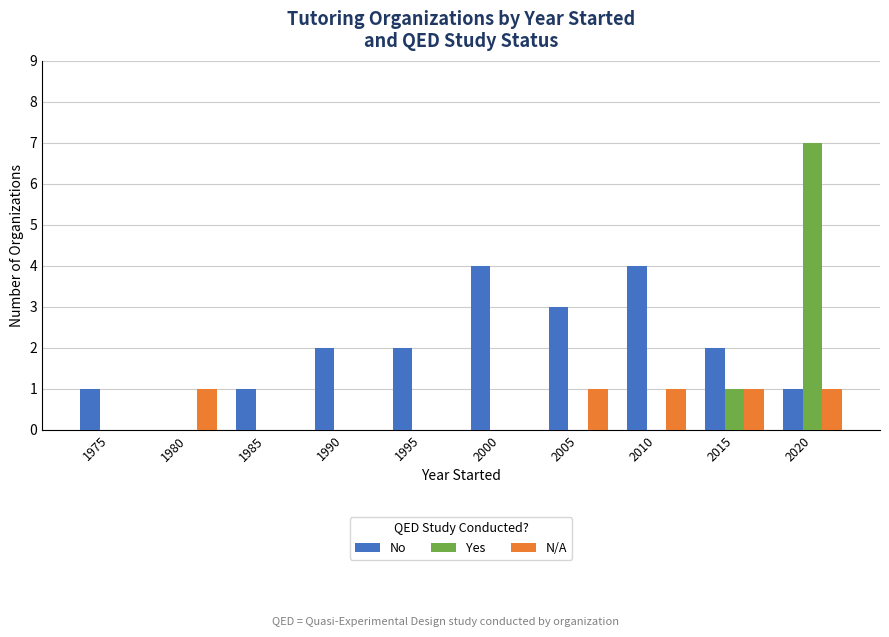

Which series changed the most between 1975 and 1990?

No